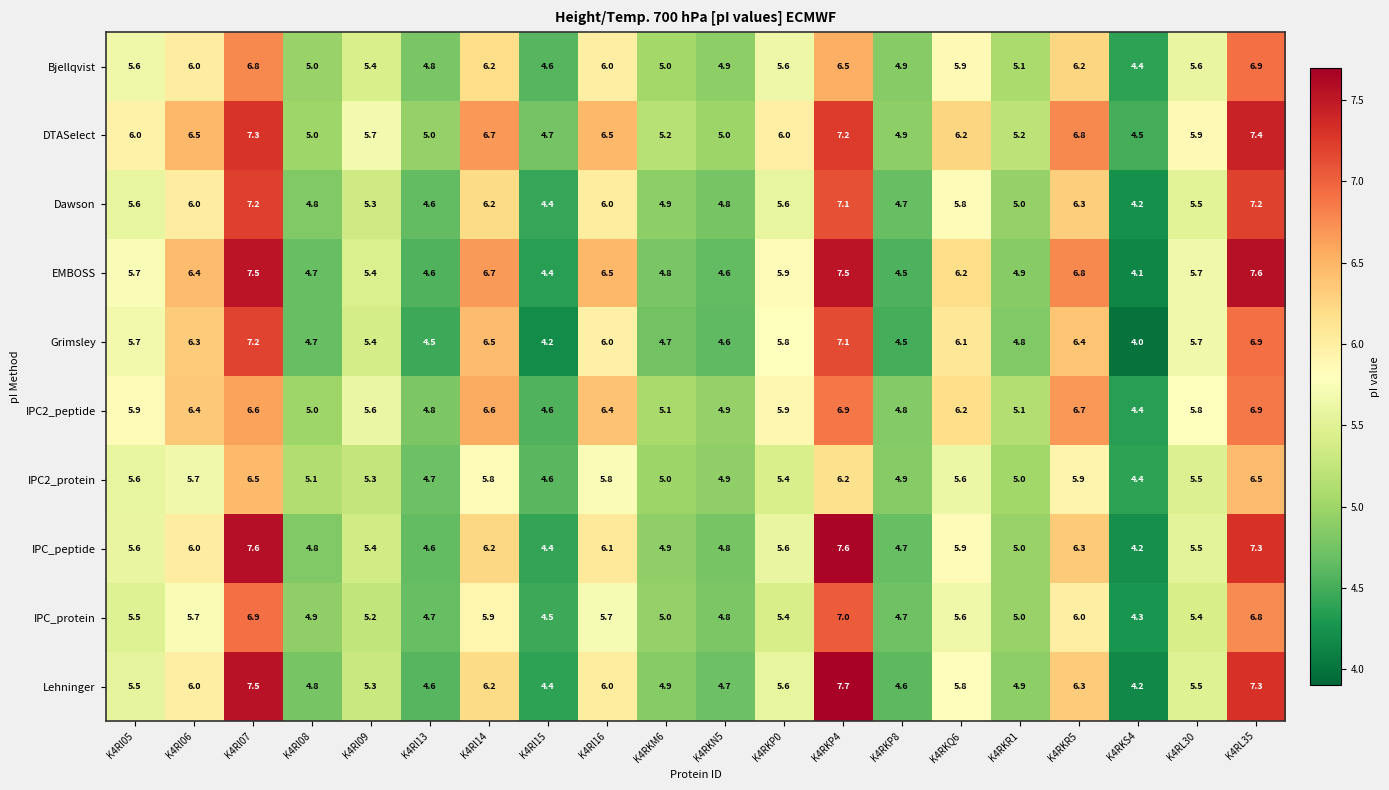

Where is Dawson nearest to the value 5?

K4RKR1